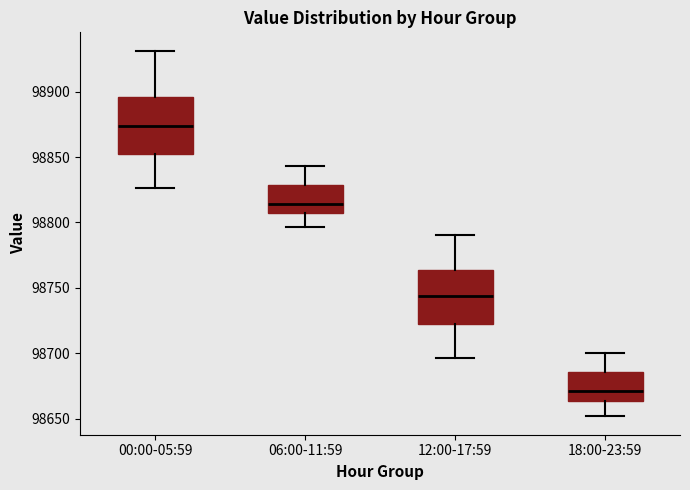

Which box's median line is the lowest?

18:00-23:59